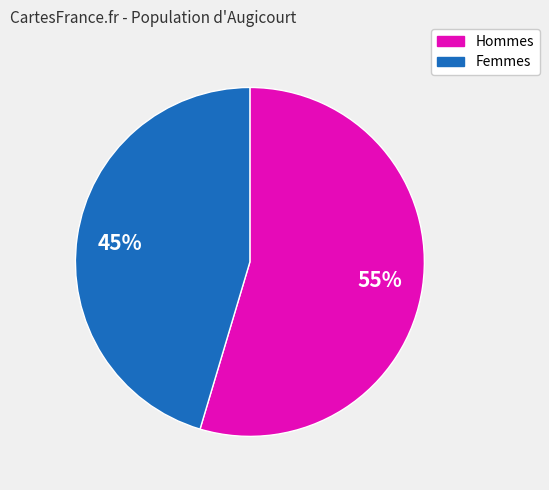

Is there any slice that represents more than half of the pie?

Yes